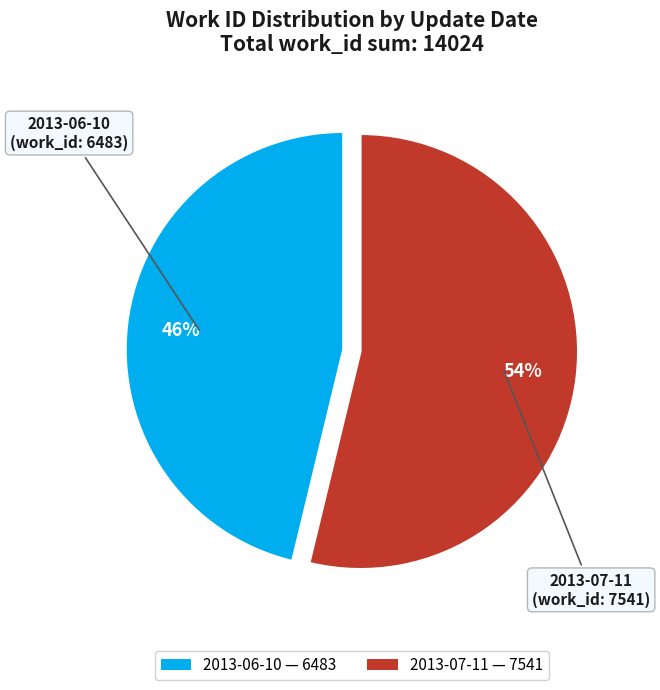

Does 2013-07-11 represent more than half of the total?

Yes